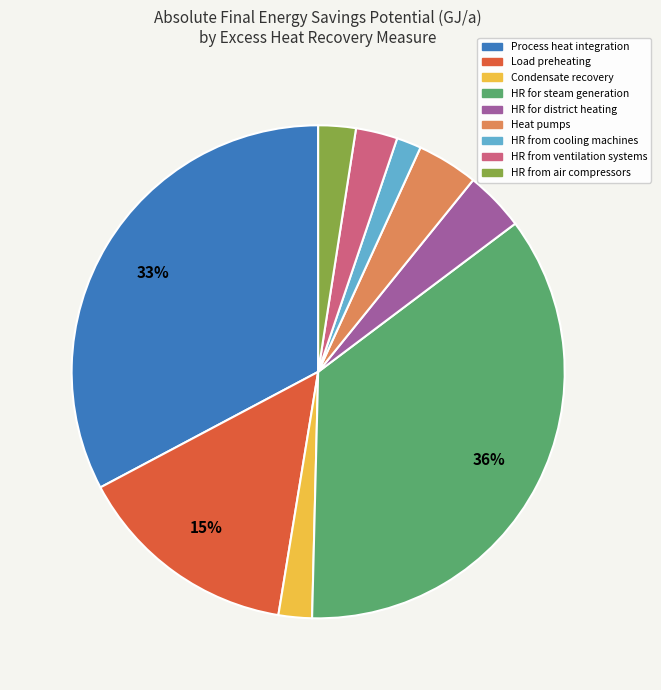

True or false: Process heat integration accounts for 33% of the total.

True